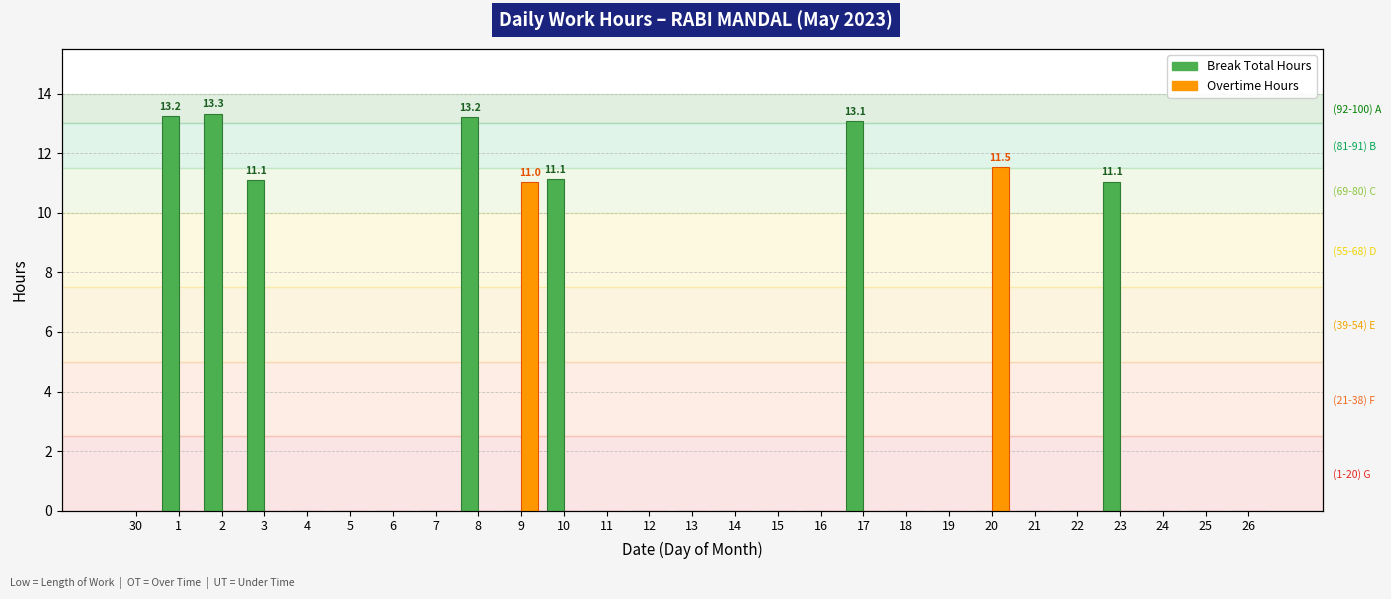

Is it true that Break Total Hours equals 11.1 at 10?

True